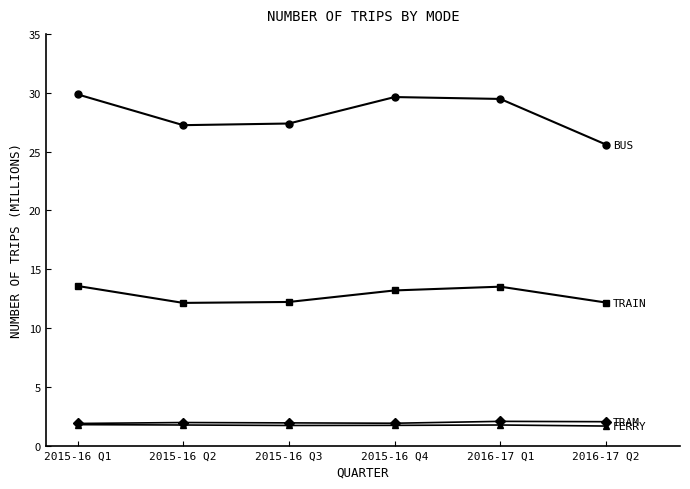

What is the total value across all series at 2016-17 Q2?

41.4